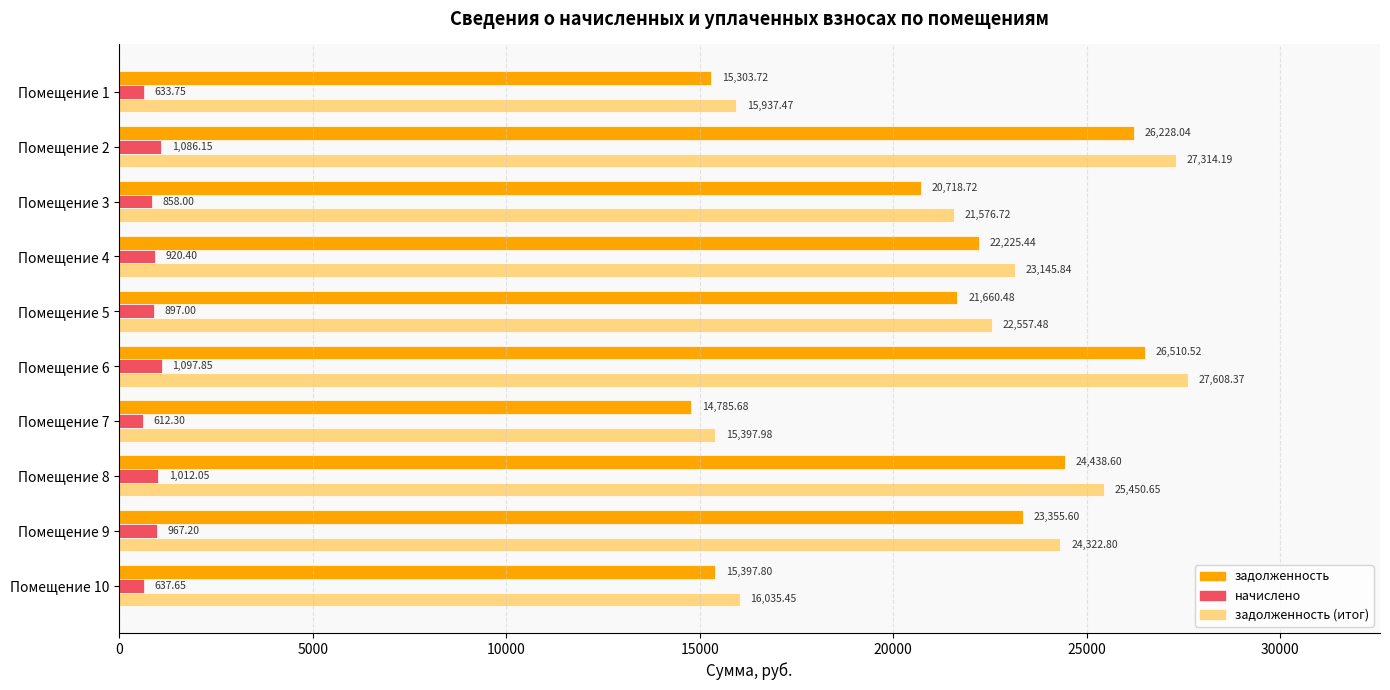

At Помещение 5, list the series in order from largest to smallest.

задолженность (итог), задолженность, начислено